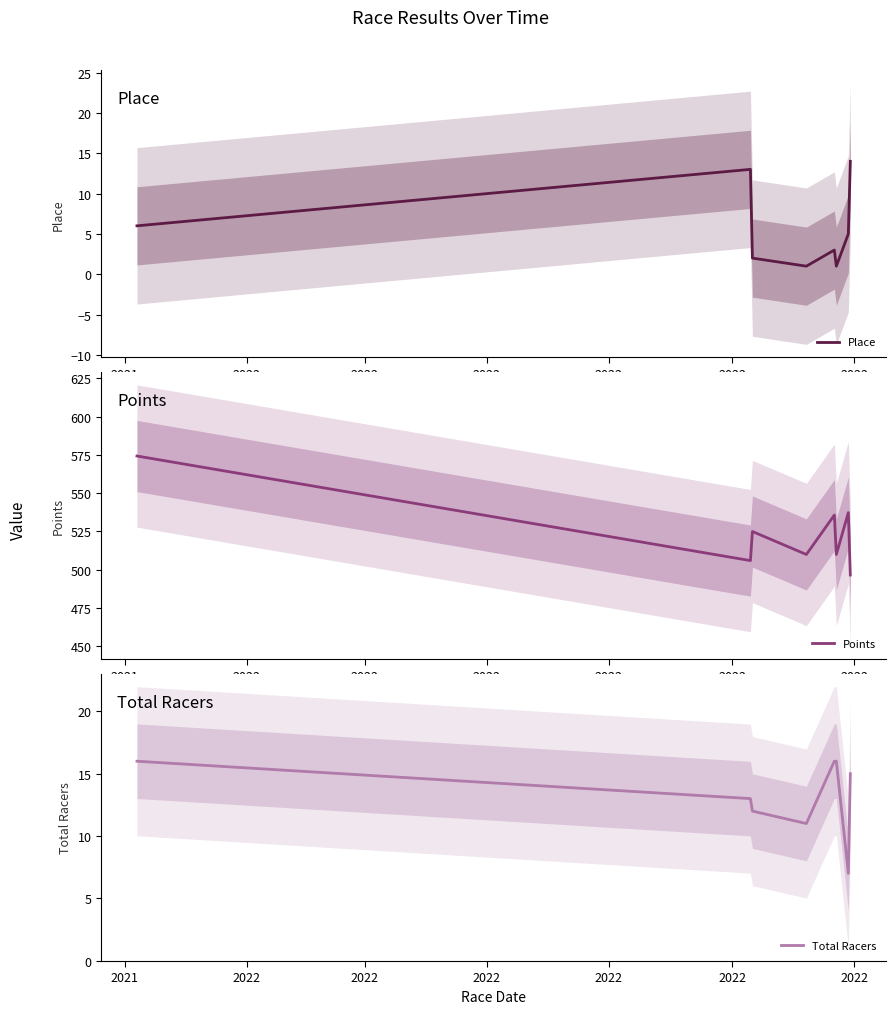

What is the highest value of the Place series?

14